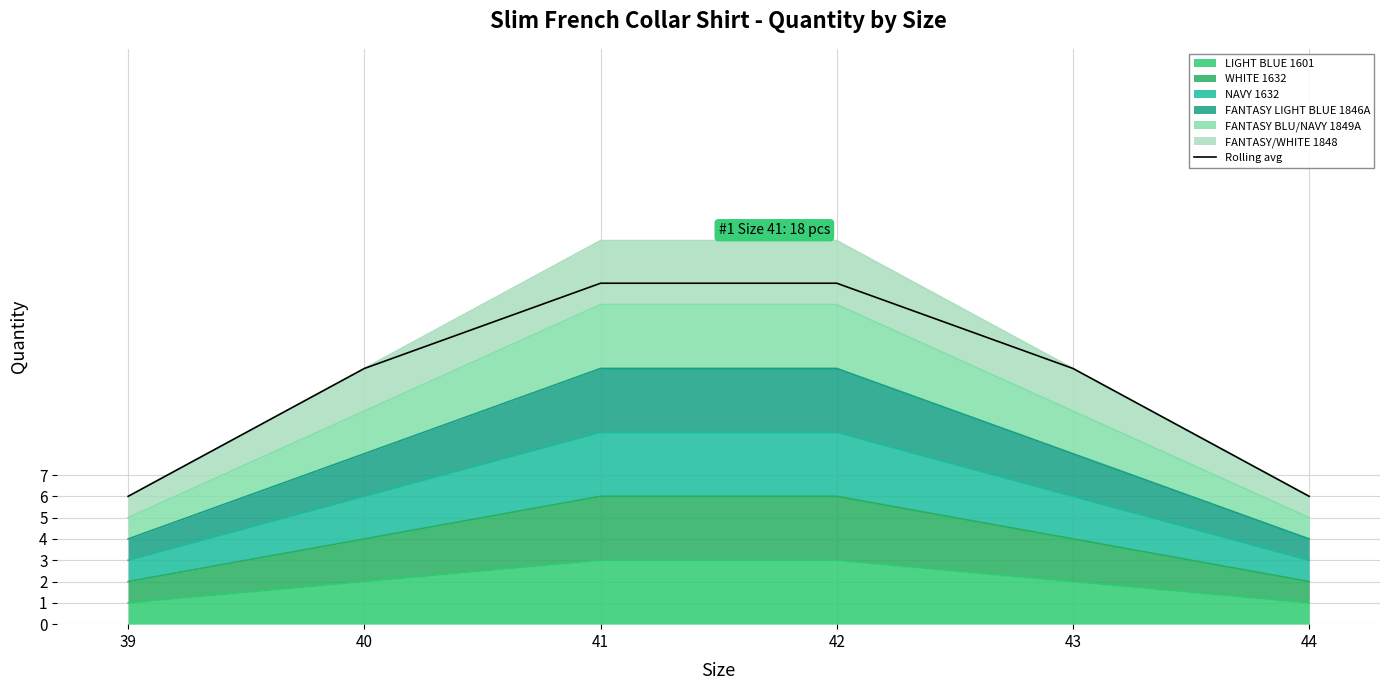

How many lines are shown in the chart?

1